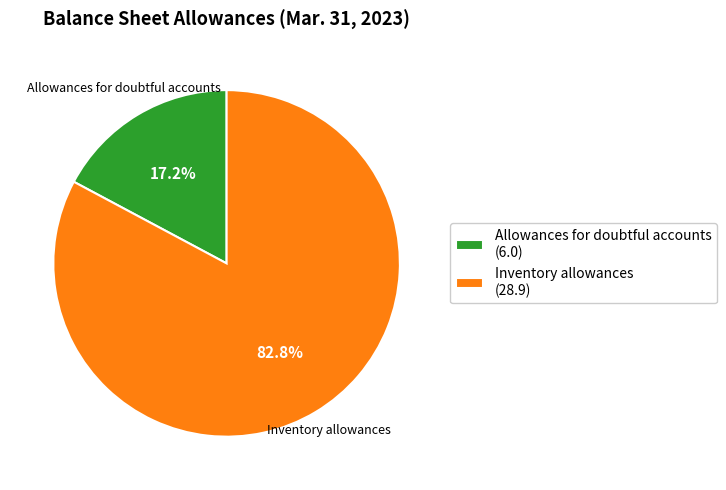

Which category has the biggest portion of the pie?

Inventory allowances